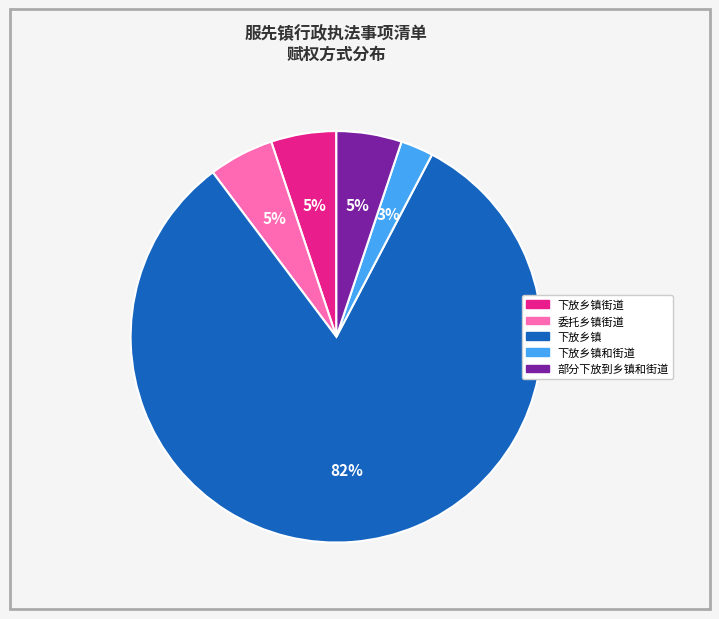

How many slices are in this pie chart?

5